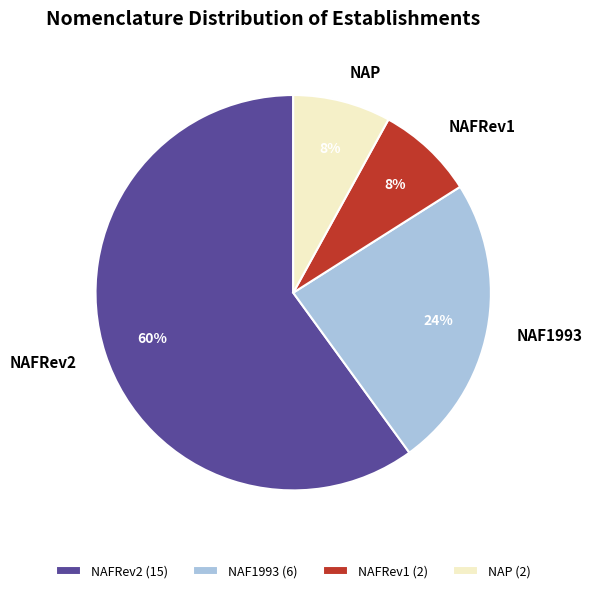

The NAFRev2 slice represents 51% of the pie. True or false?

False